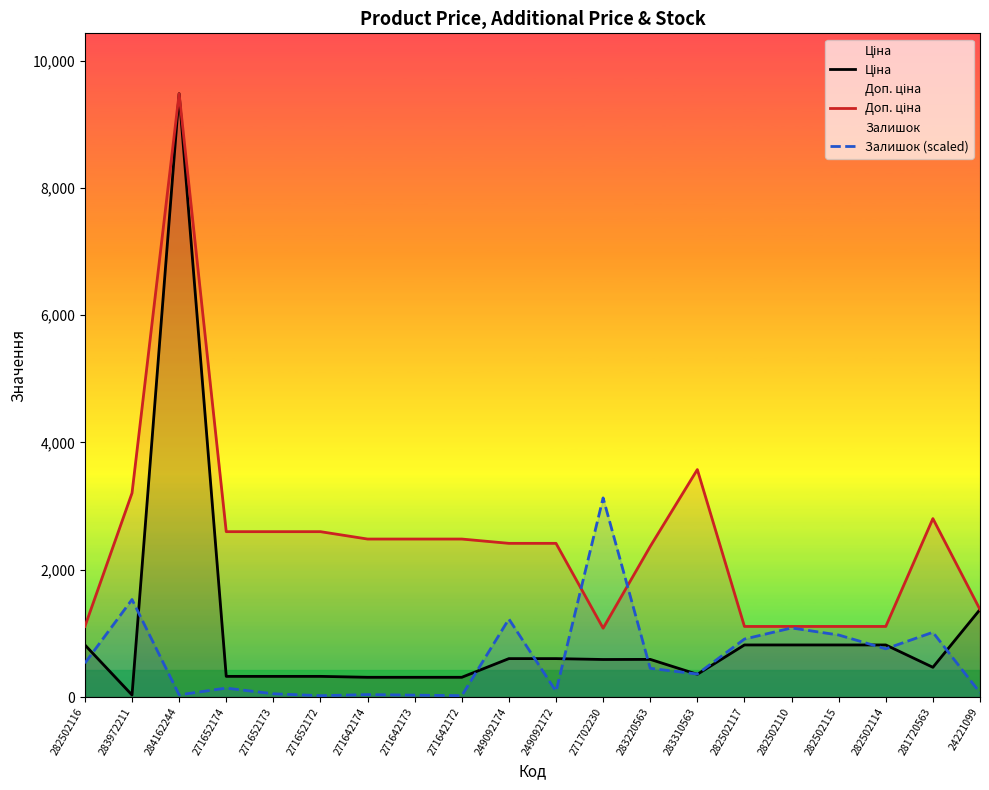

Where do Доп. ціна and Ціна first cross each other?

281720563 and 24221099